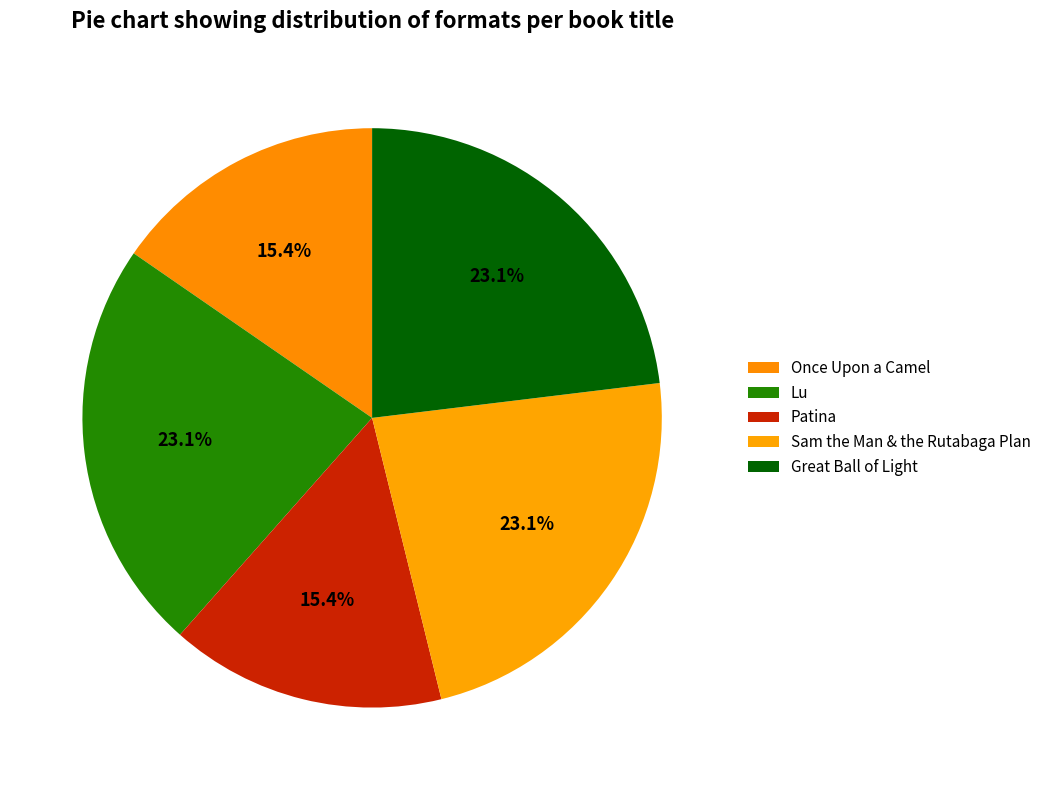

To the nearest percent, what is the difference between the Once Upon a Camel and Sam the Man & the Rutabaga Plan slice percentages?

8%